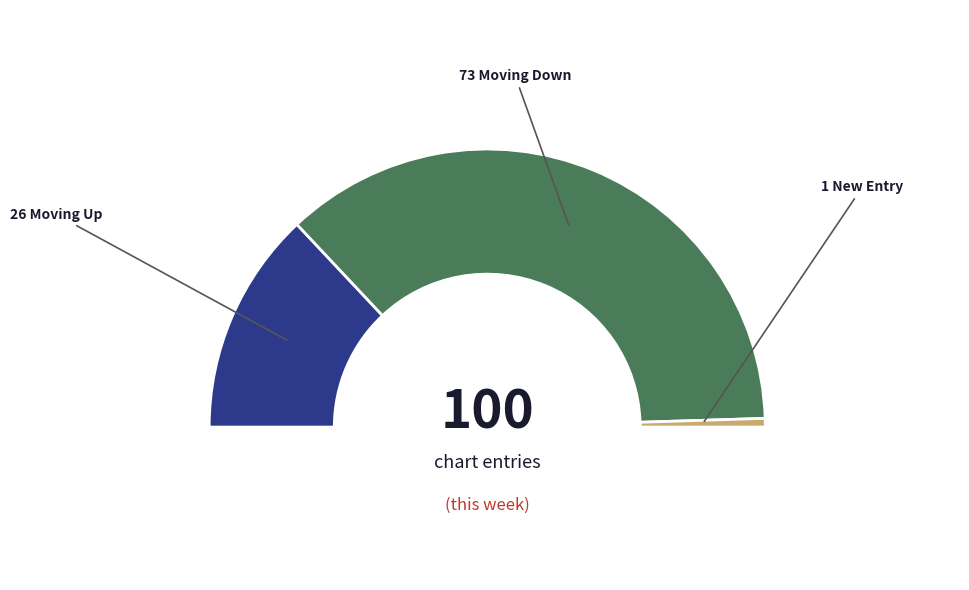

How many slices are in this pie chart?

3